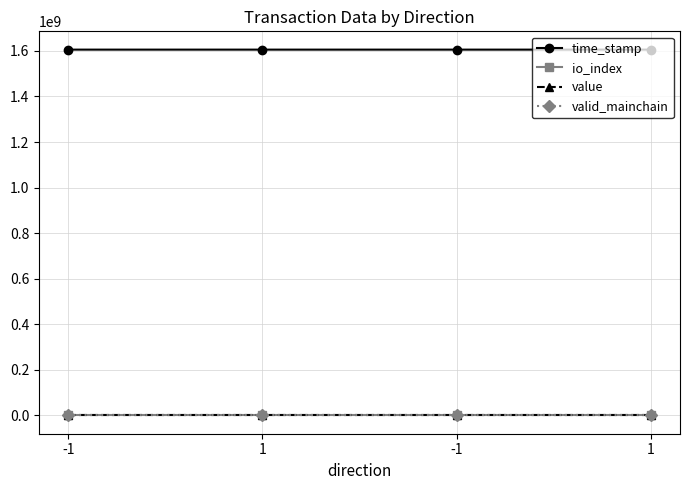

What is the sum of all io_index values?

34.0